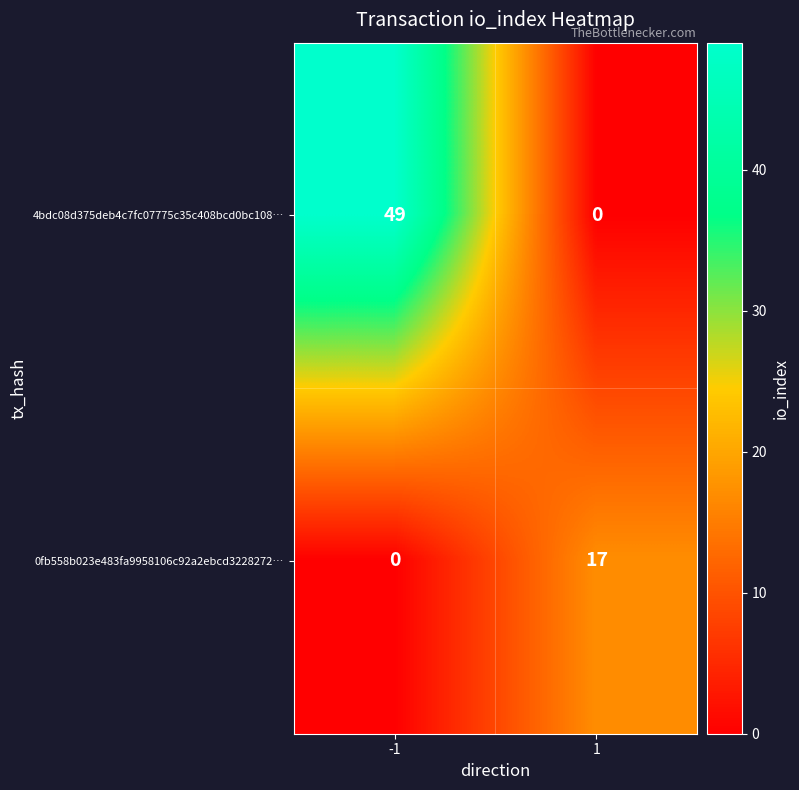

At -1, list the series in order from largest to smallest.

4bdc08d375deb4c7fc07775c35c408bcd0bc108…, 0fb558b023e483fa9958106c92a2ebcd3228272…